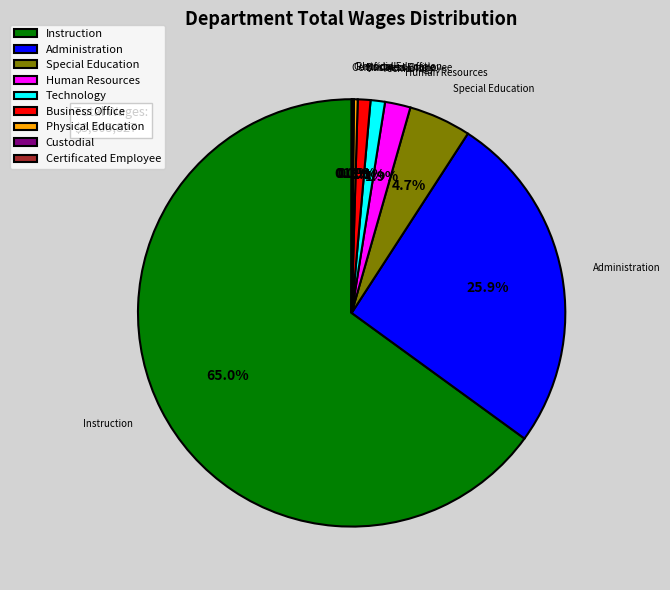

Does Instruction represent more than half of the total?

Yes